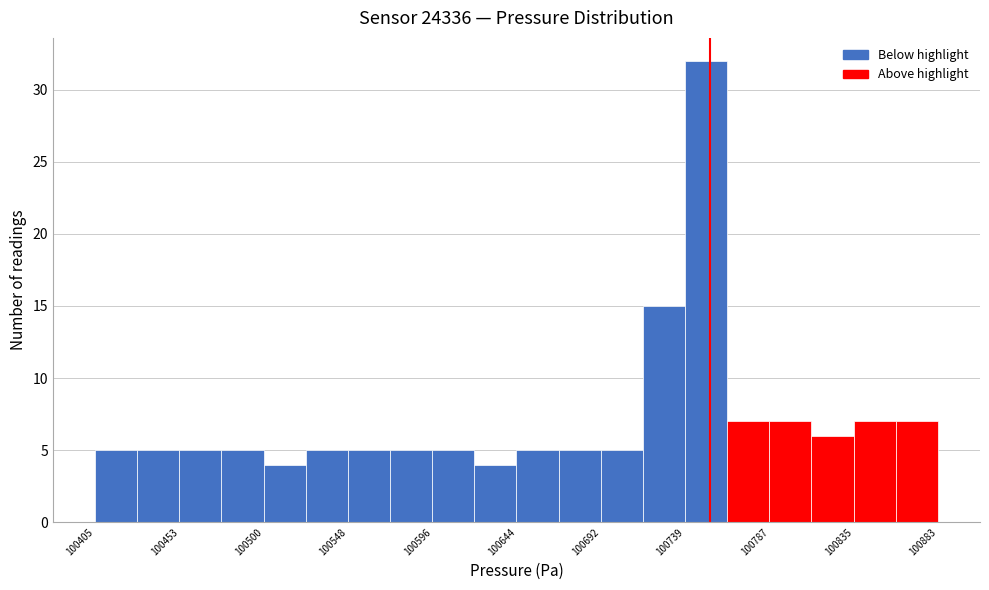

How tall is the bar that spans 100860 to 100885 on the x-axis? Neither the bar edges nor the heights are printed on the chart, so give them approximately, as read against the axes.

7